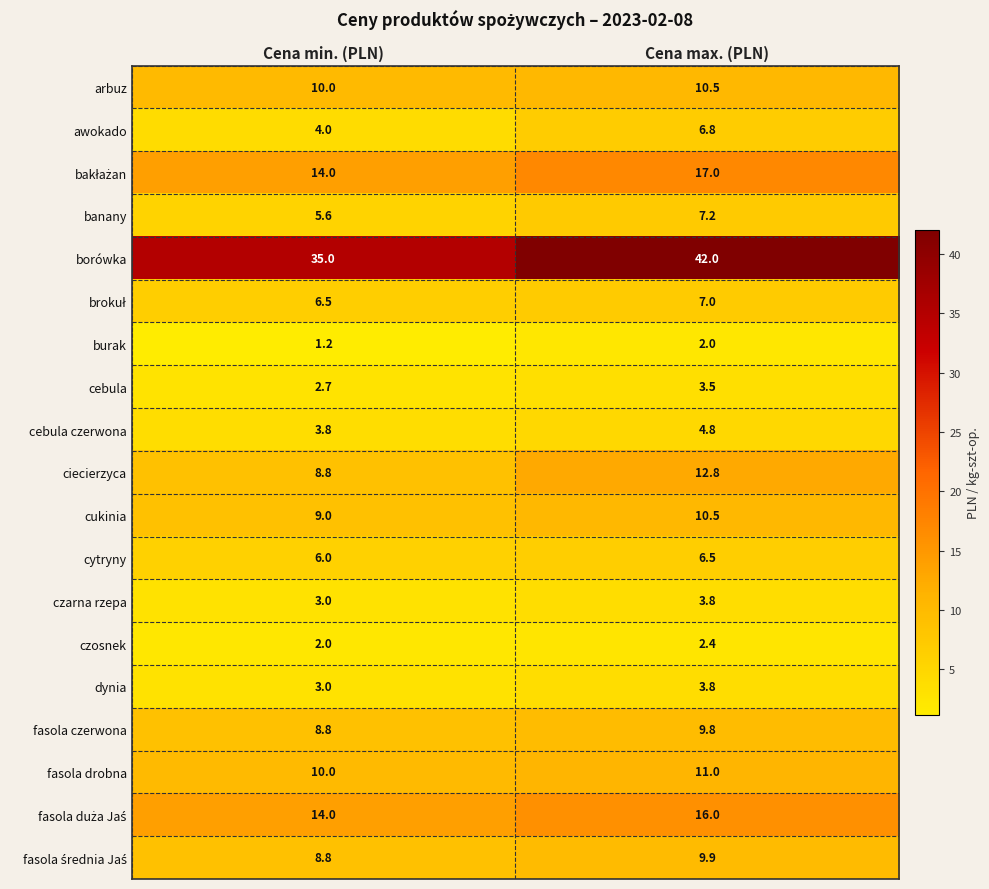

What is the difference between the maximum and minimum values in the borówka series?

7.0